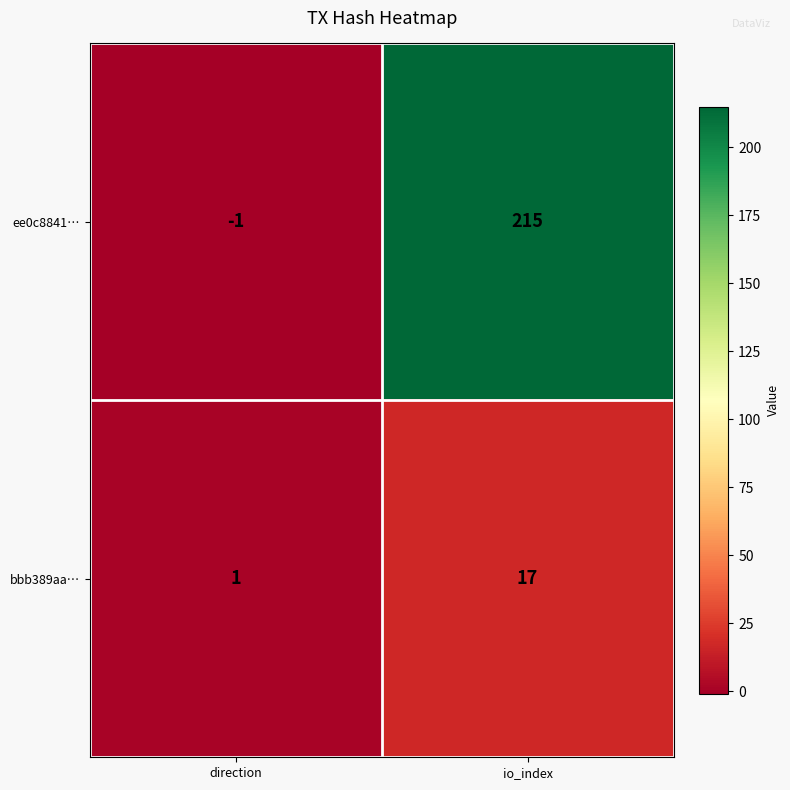

What is the difference between the maximum and minimum values in the bbb389aa… series?

16